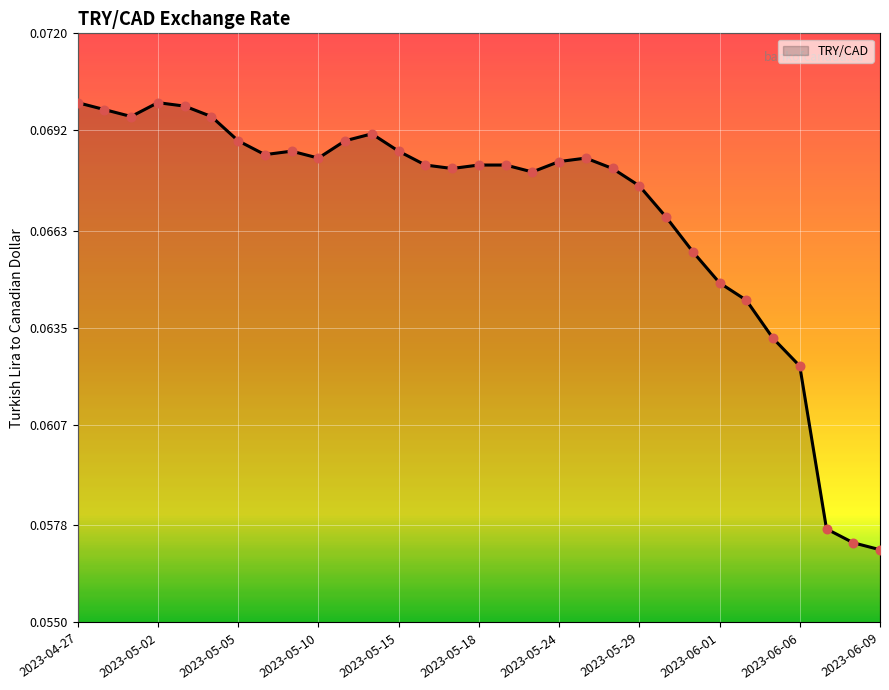

Is this an area chart (filled region under the line)?

Yes